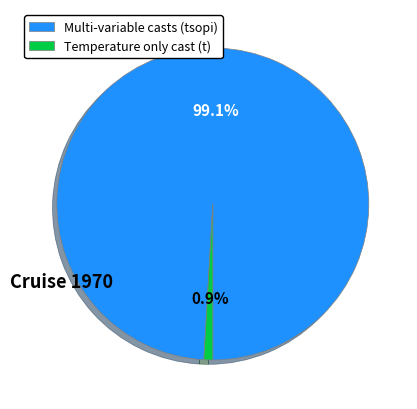

Between Temperature only cast (t) and Multi-variable casts (tsopi), which is larger?

Multi-variable casts (tsopi)